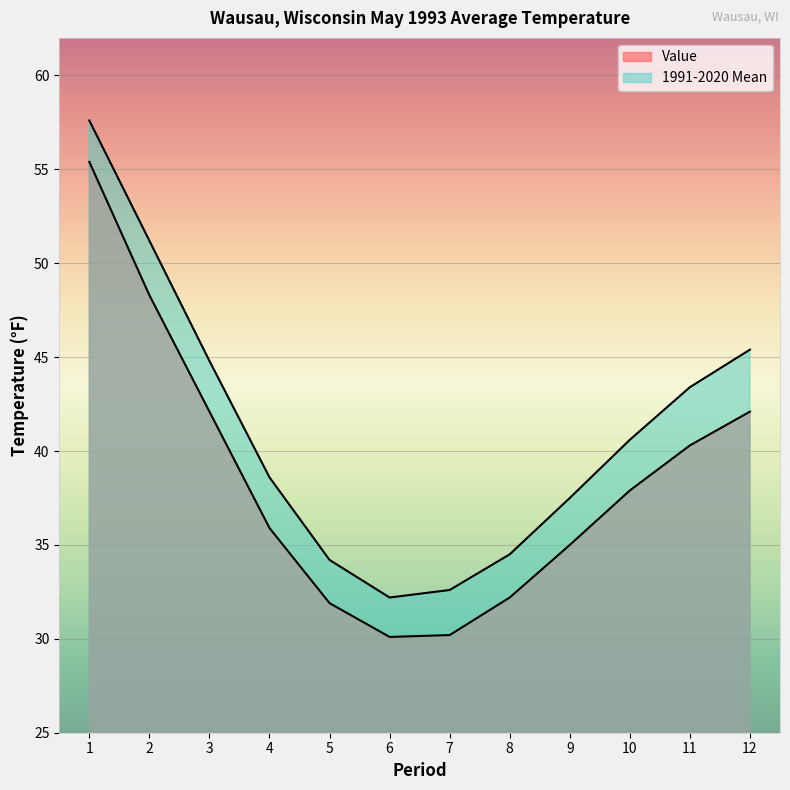

The value of 1991-2020 Mean at 12 is 45.4. True or false?

True